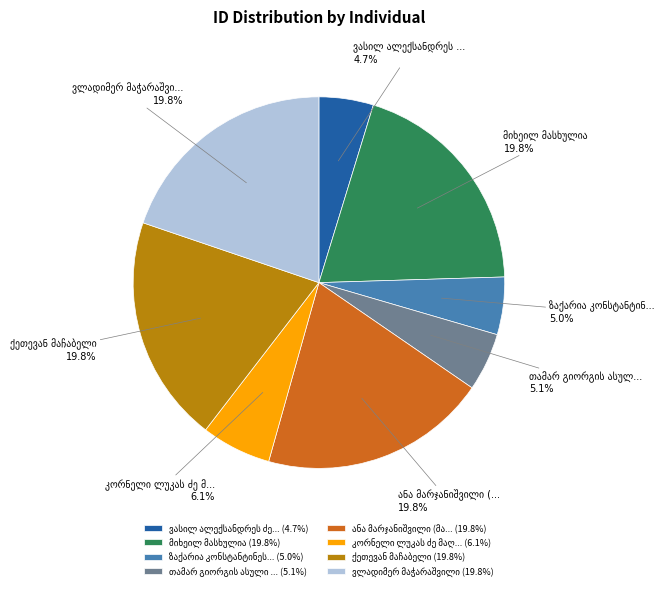

Is there any slice that represents more than half of the pie?

No